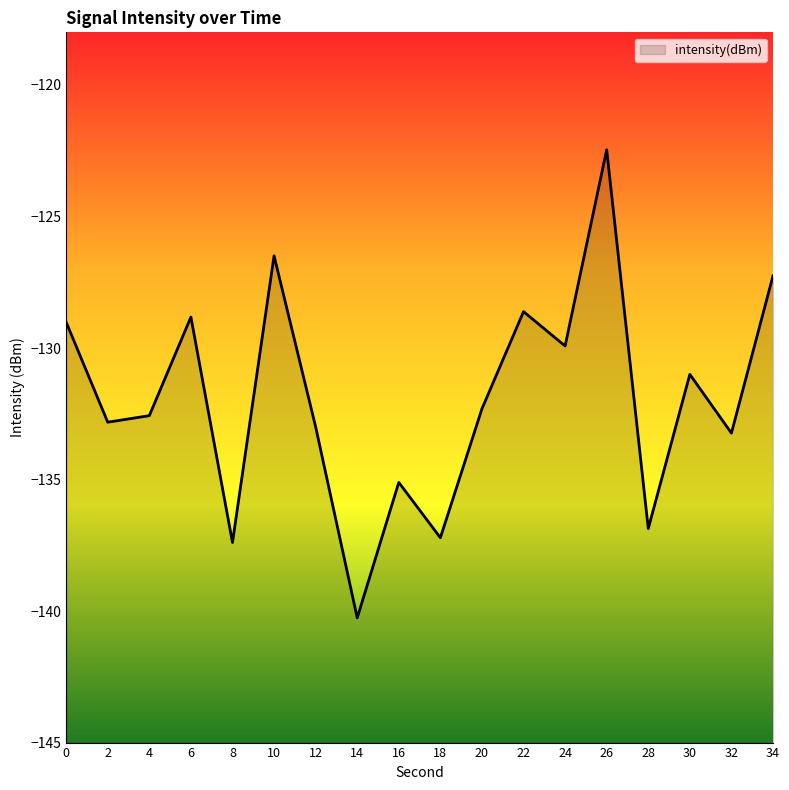

List the labels in order of value, smallest first.

14, 8, 18, 28, 16, 32, 12, 2, 4, 20, 30, 24, 0, 6, 22, 34, 10, 26